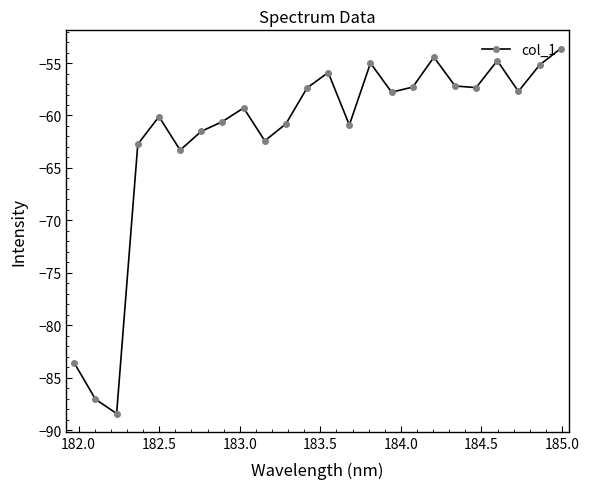

What is the value of the 11th point from the left?

-60.8